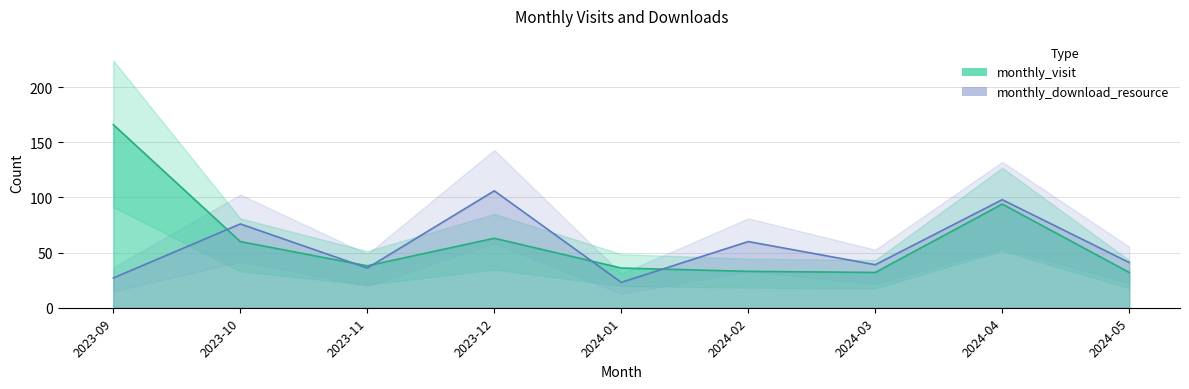

Between which two adjacent categories do monthly_download_resource and monthly_visit first intersect?

2023-09 and 2023-10